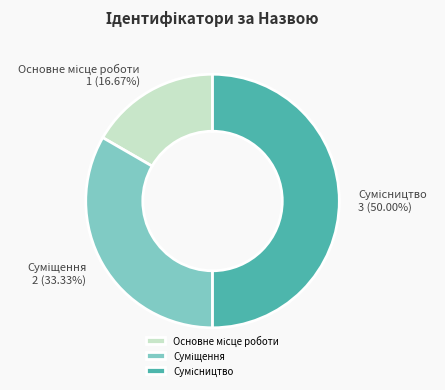

Which has a higher value, Сумісництво or Суміщення?

Сумісництво